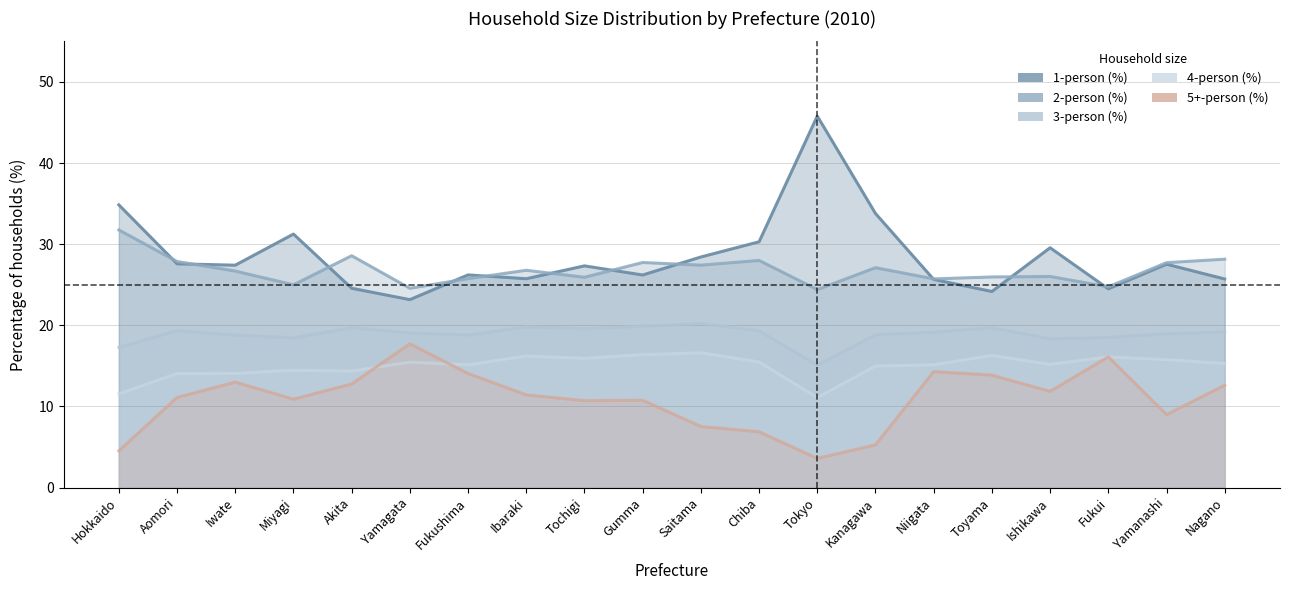

How many lines are shown in the chart?

5